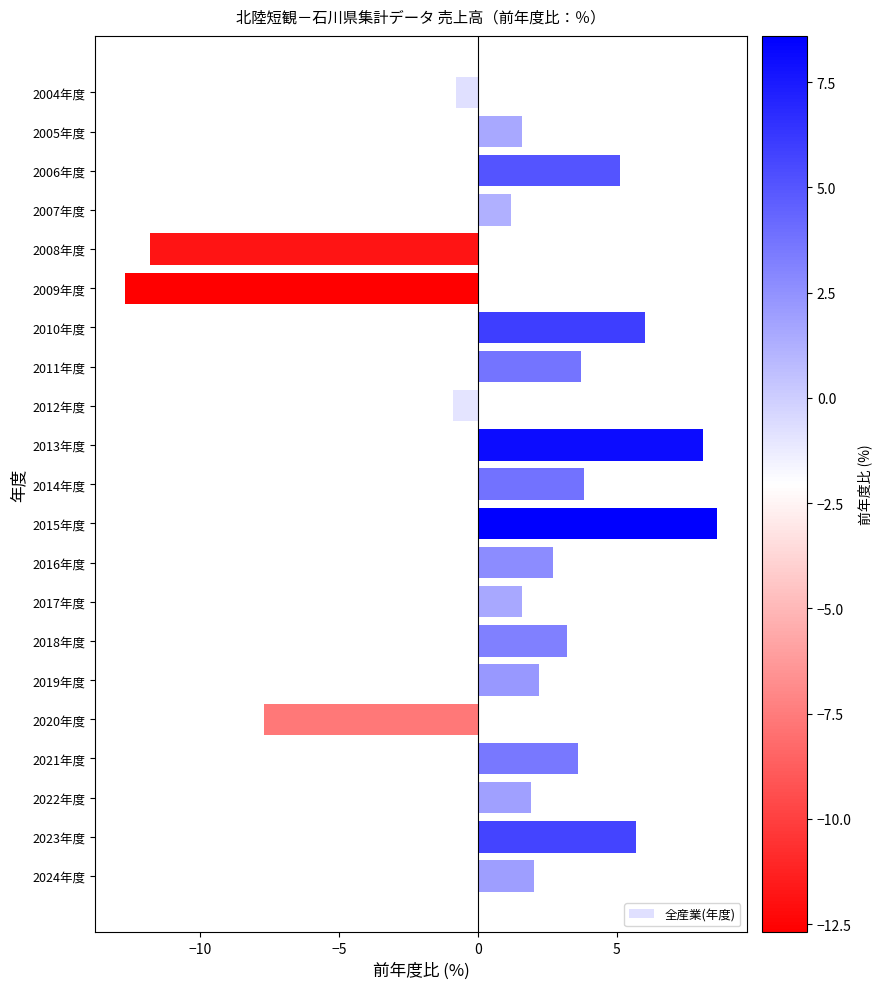

What is the greatest value displayed?

8.6